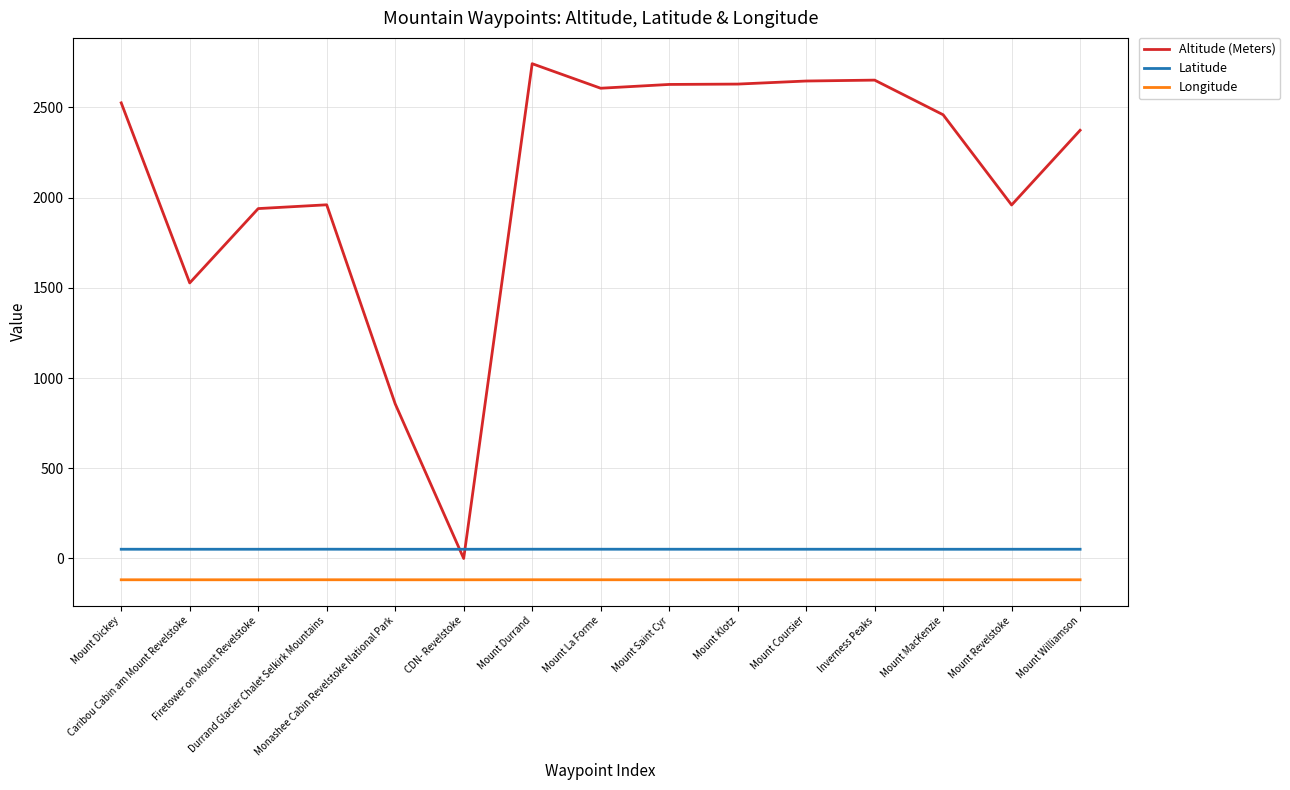

Rank the series at Monashee Cabin Revelstoke National Park from lowest to highest value.

Longitude, Latitude, Altitude (Meters)